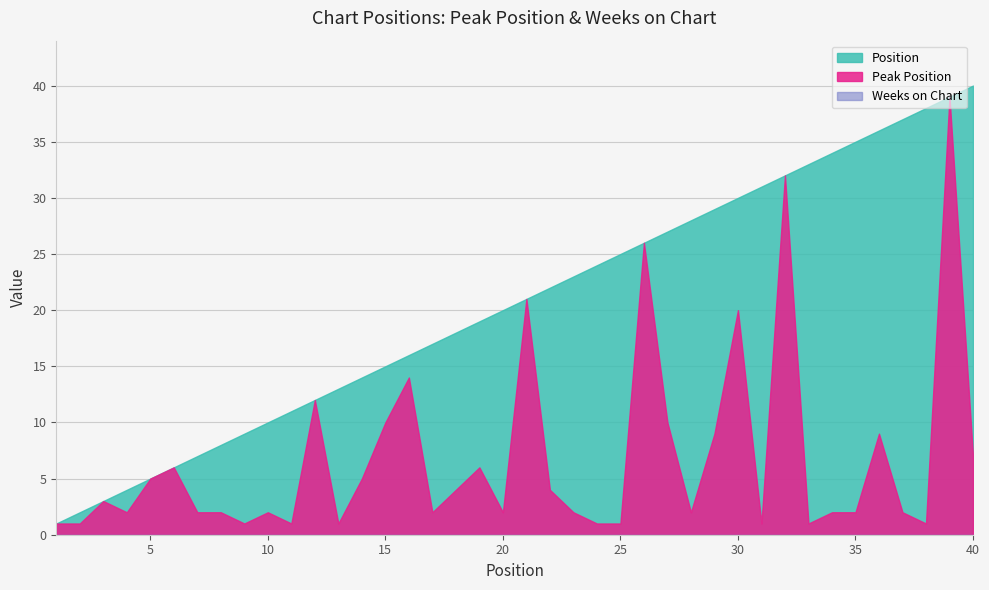

At how many categories does at least one series exceed 0?

40